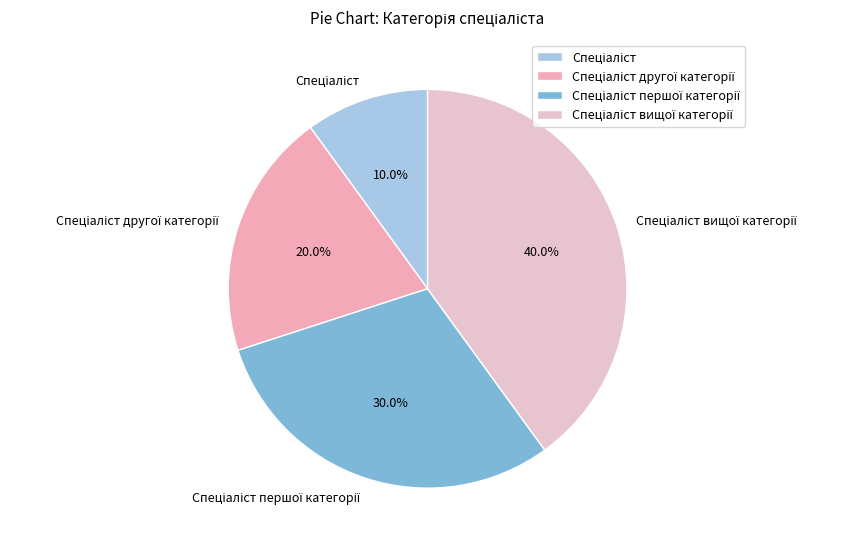

How many segments does this pie chart have?

4